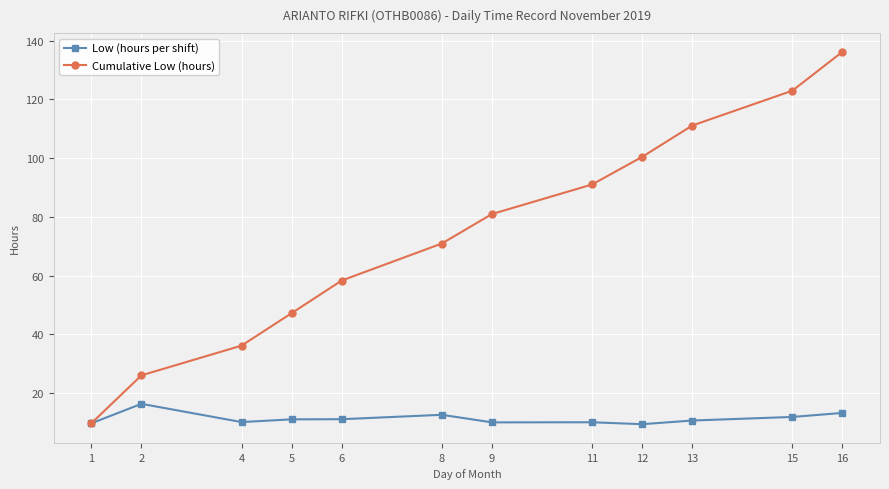

How many lines are shown in the chart?

2